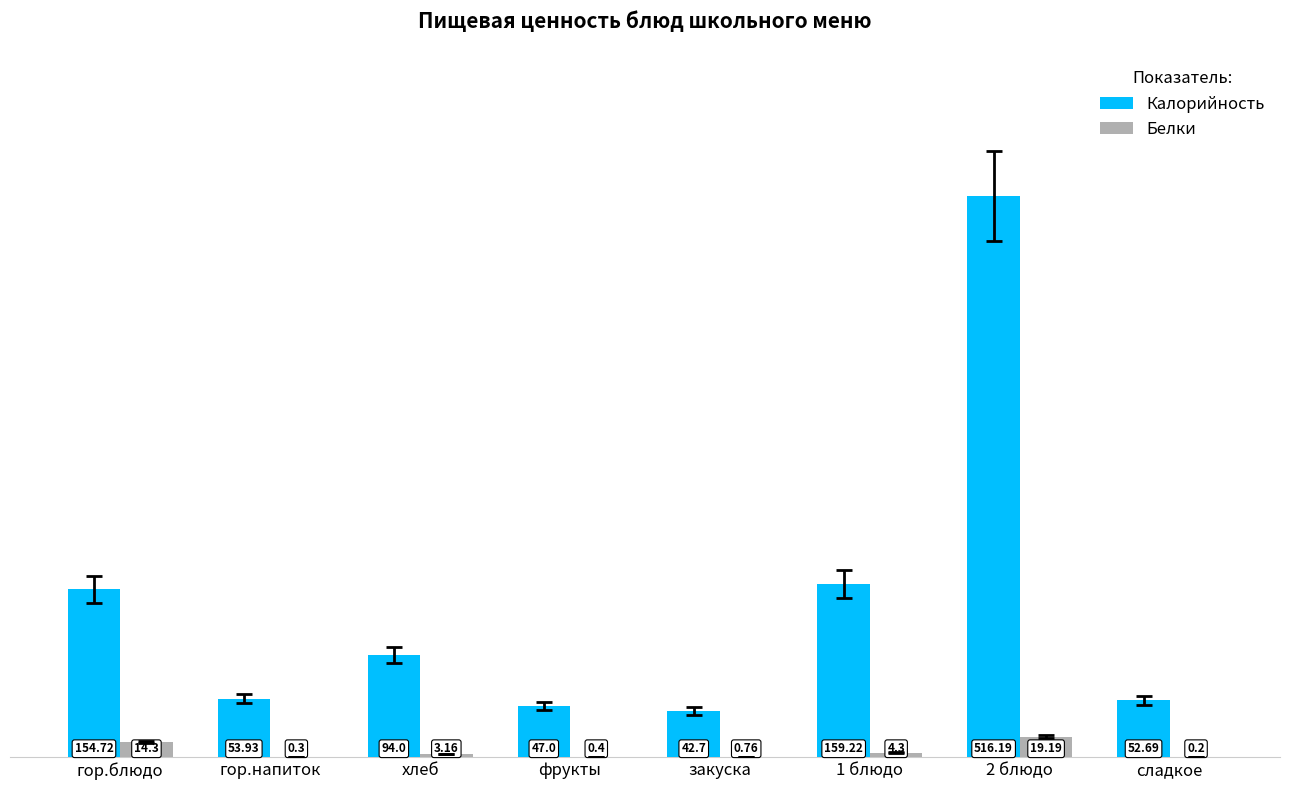

What is the greatest value displayed?

516.2